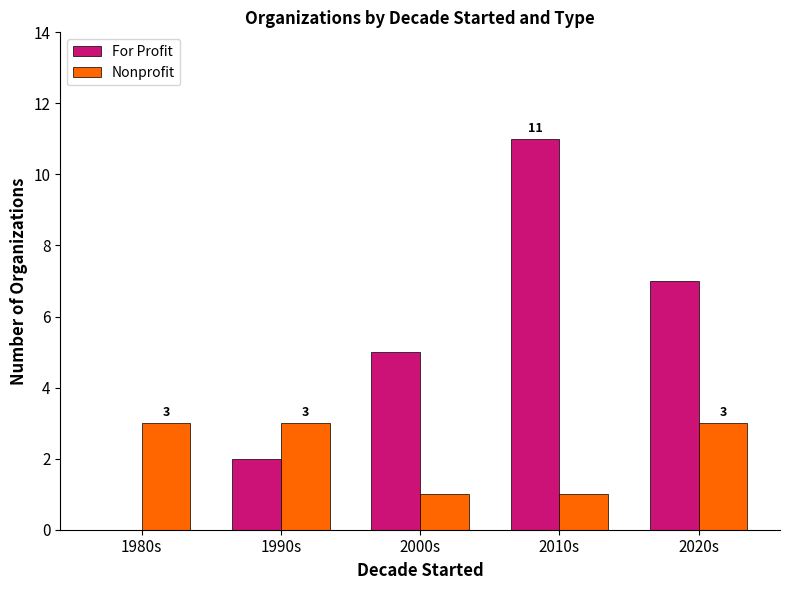

At which category is the sum across all series the highest?

2010s